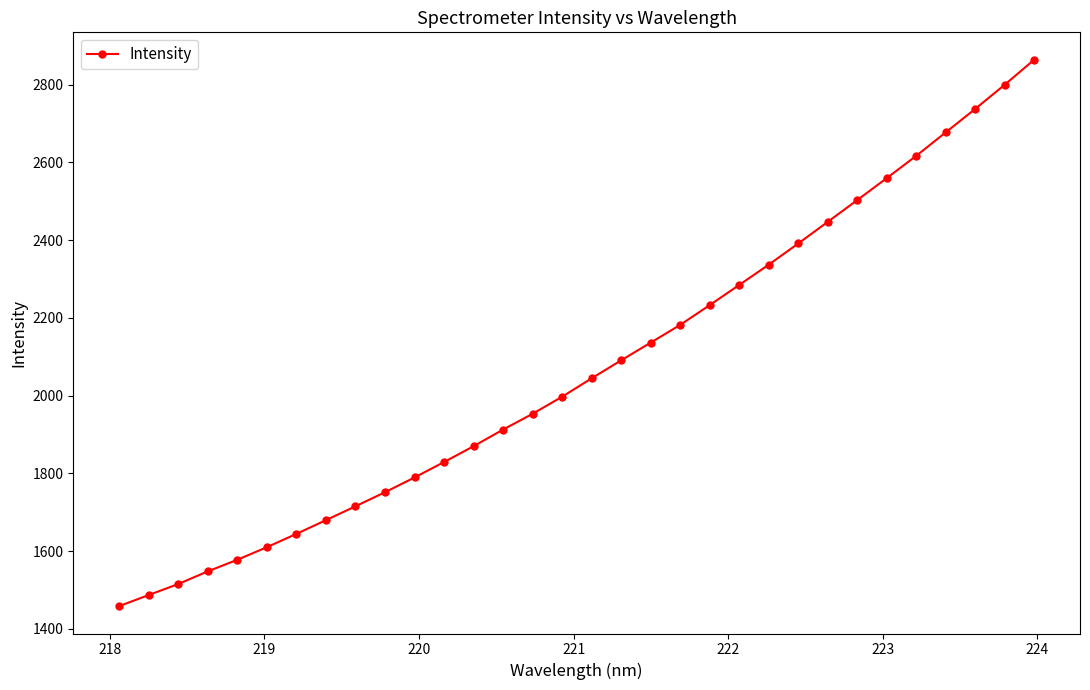

True or false: there are more than 2 points higher than both neighbors.

False